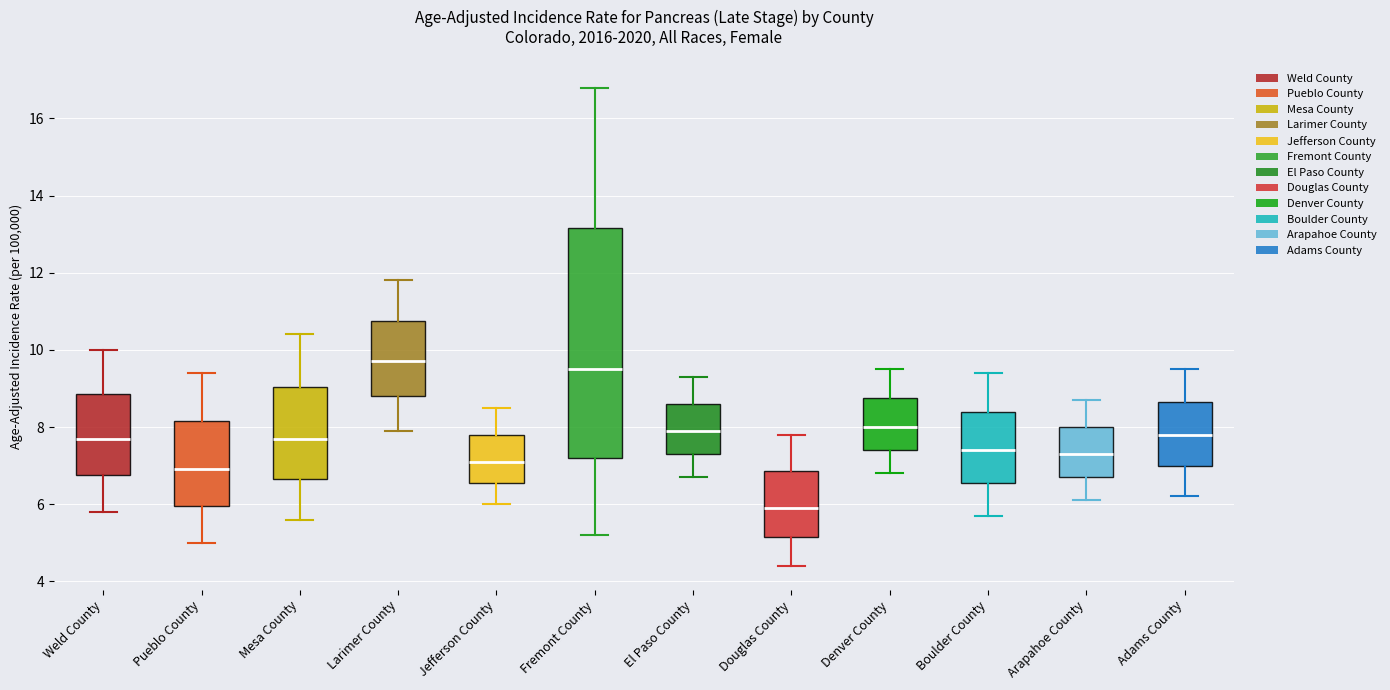

Reading left to right, transcribe this box plot: for each box, give where its median line is, the range the box spans, and where its two whiskers end, as read against the y-axis. The values are not printed on the chart, so give them approximately, as read against the axis.

Weld County: median 7.8, box 6.8 to 8.8, whiskers 5.8 to 10.0
Pueblo County: median 7.0, box 6.0 to 8.2, whiskers 5.0 to 9.4
Mesa County: median 7.8, box 6.6 to 9.0, whiskers 5.6 to 10.4
Larimer County: median 9.8, box 8.8 to 10.8, whiskers 8.0 to 11.8
Jefferson County: median 7.2, box 6.6 to 7.8, whiskers 6.0 to 8.6
Fremont County: median 9.6, box 7.2 to 13.2, whiskers 5.2 to 16.8
El Paso County: median 8.0, box 7.4 to 8.6, whiskers 6.8 to 9.4
Douglas County: median 6.0, box 5.2 to 6.8, whiskers 4.4 to 7.8
Denver County: median 8.0, box 7.4 to 8.8, whiskers 6.8 to 9.6
Boulder County: median 7.4, box 6.6 to 8.4, whiskers 5.8 to 9.4
Arapahoe County: median 7.4, box 6.8 to 8.0, whiskers 6.2 to 8.8
Adams County: median 7.8, box 7.0 to 8.6, whiskers 6.2 to 9.6